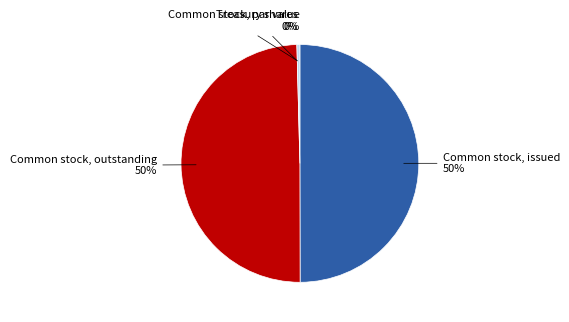

Is it true that Common stock, issued is 58% of the pie?

False